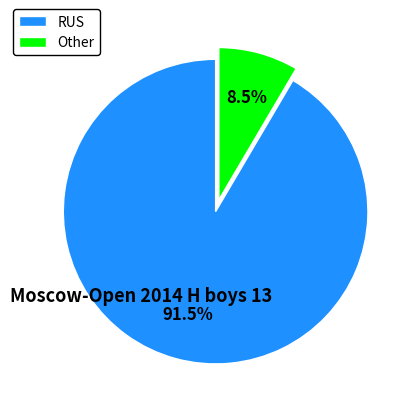

What is the ratio of the value at Other to the value at RUS?

0.1